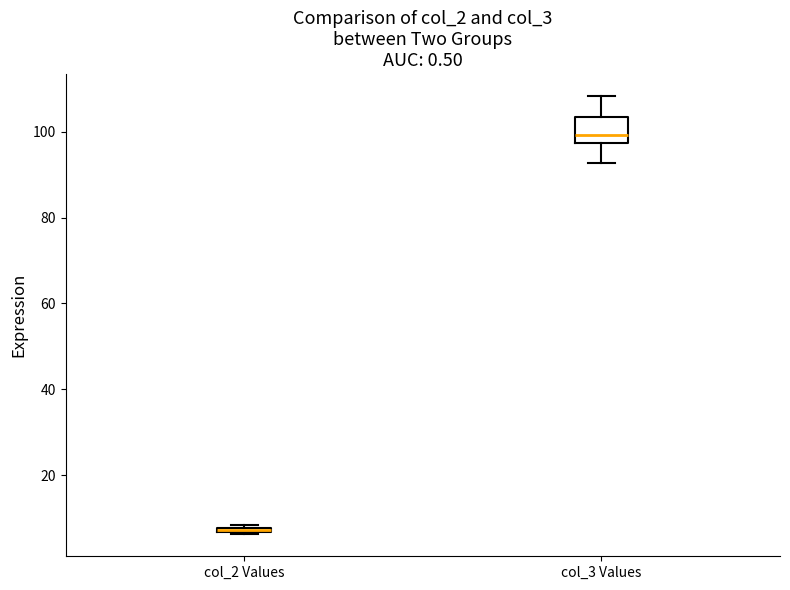

Comparing the boxes themselves (not the whiskers), which one is the tallest?

col_3 Values